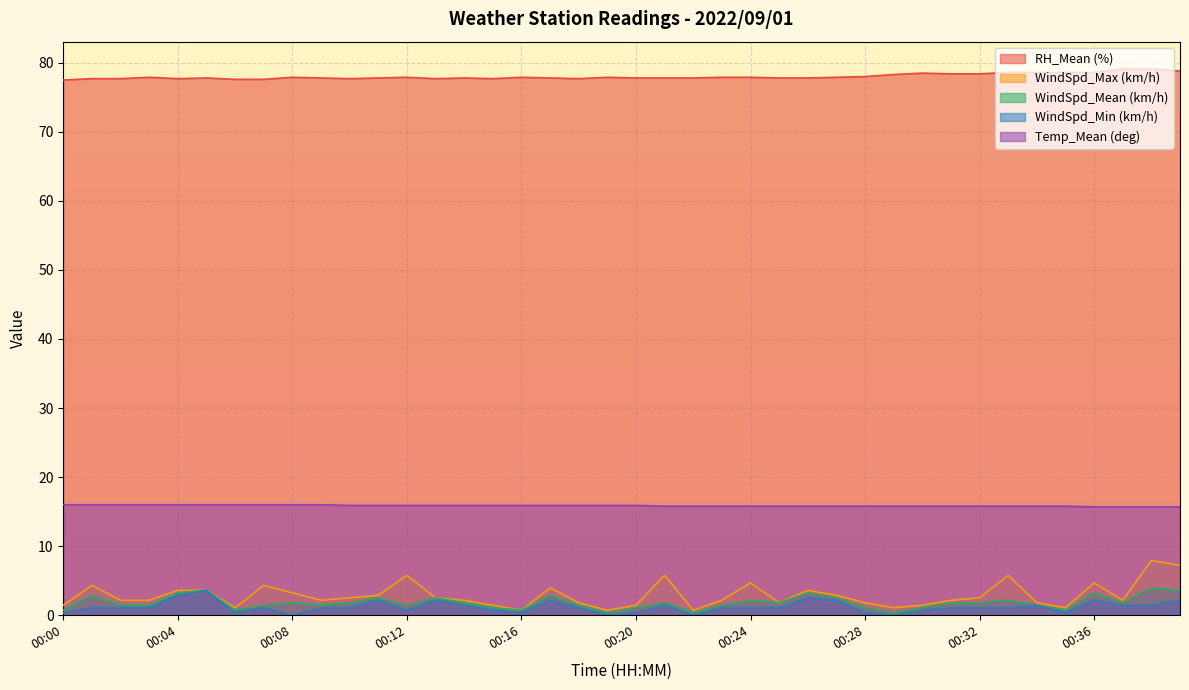

What is the value of the Temp_Mean (deg) point at the 15th from the left?

15.9